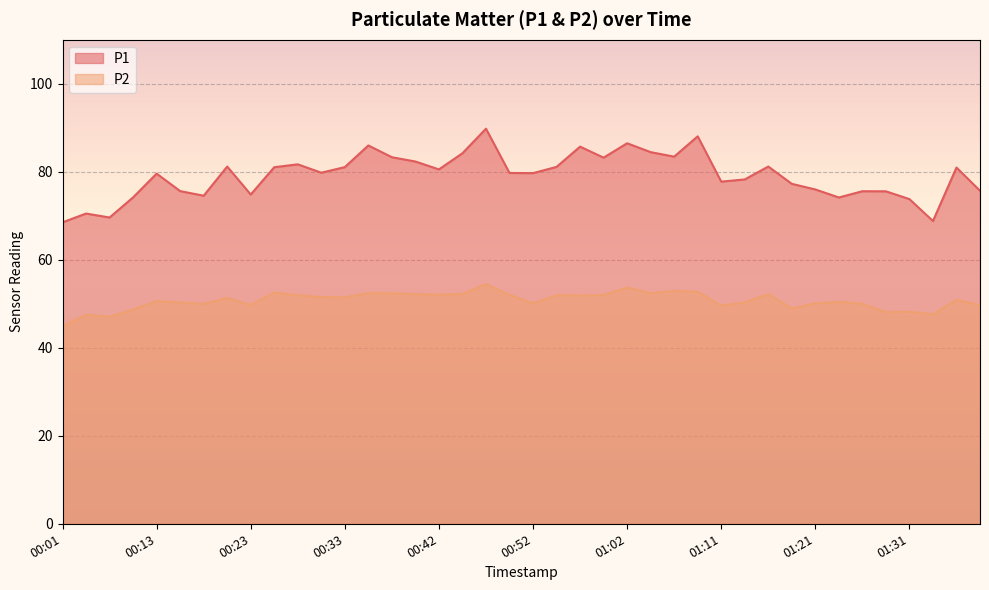

How many lines are shown in the chart?

2